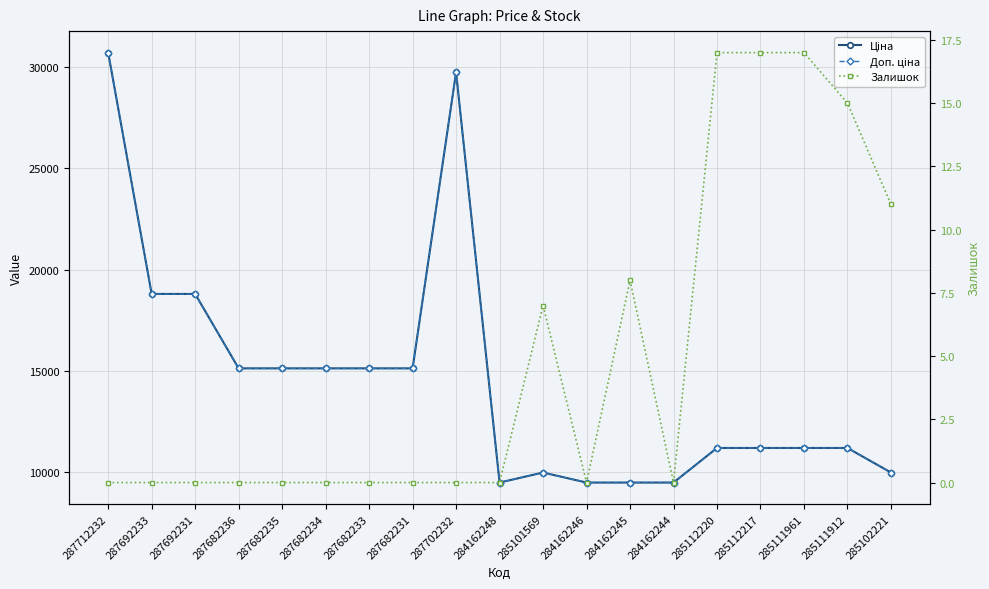

What is the spread (max minus min) of values at 285101569?

9968.0